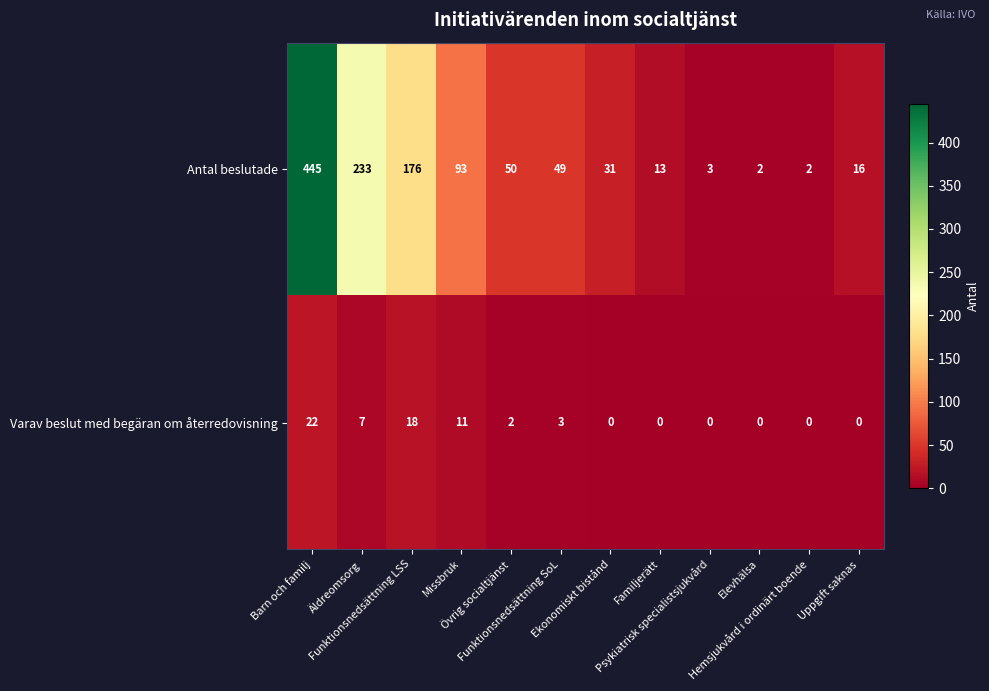

Which series has the largest range (max minus min)?

Antal beslutade